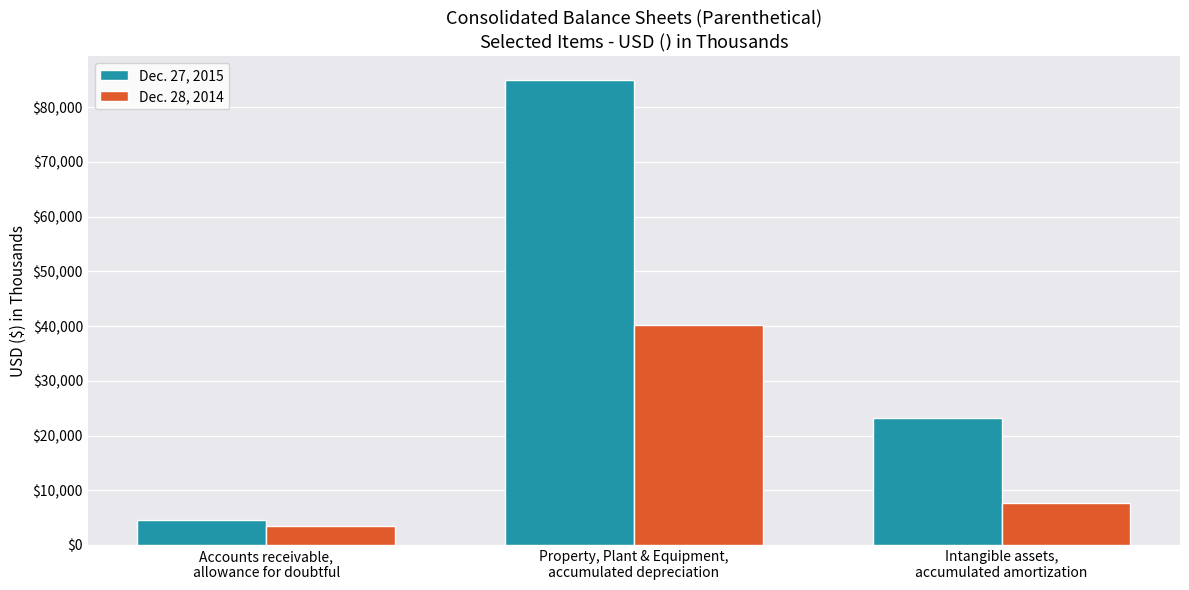

How many groups of bars are there?

3